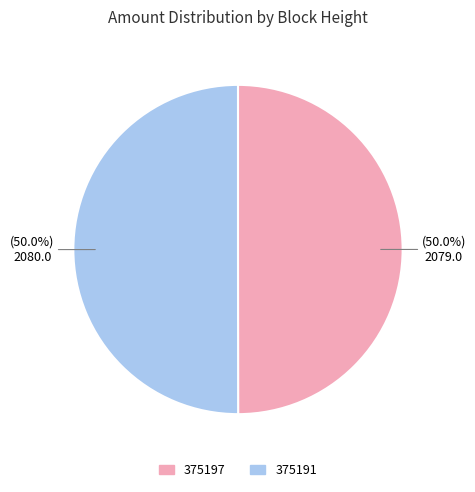

Is it true that 375197 is 58% of the pie?

False